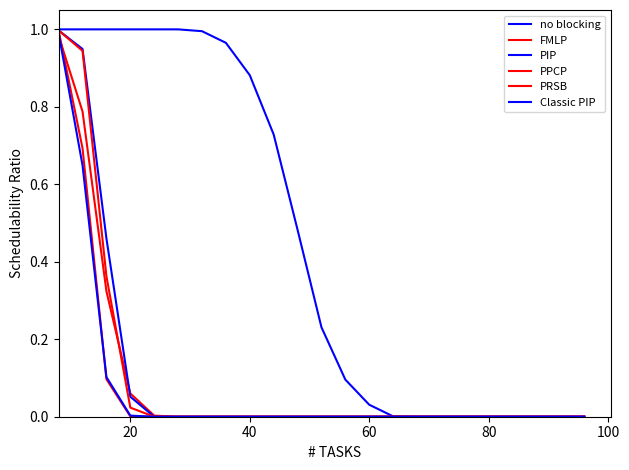

Is this an area chart (filled region under the line)?

No